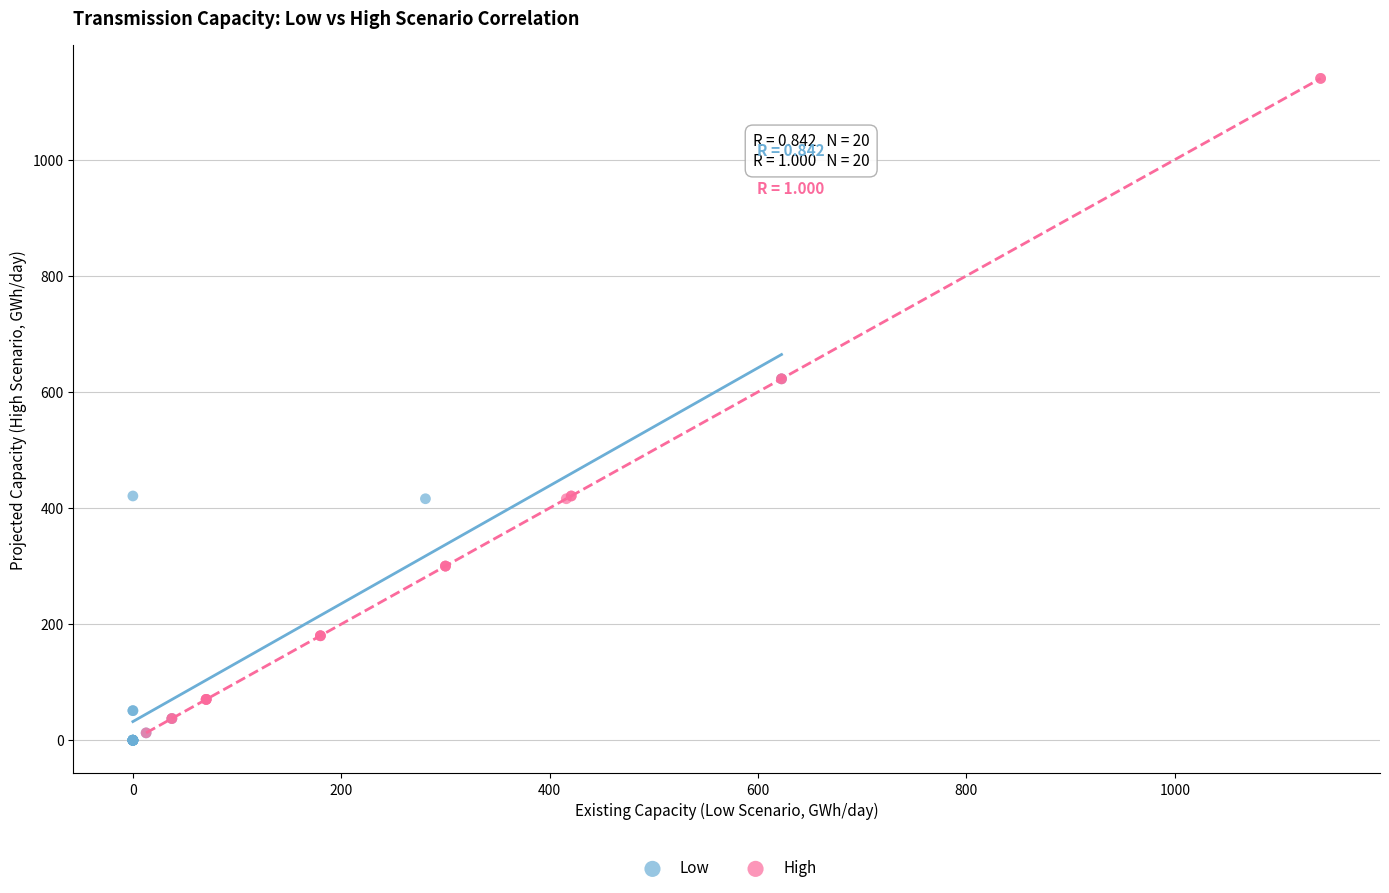

Which series reaches the maximum Y coordinate?

High